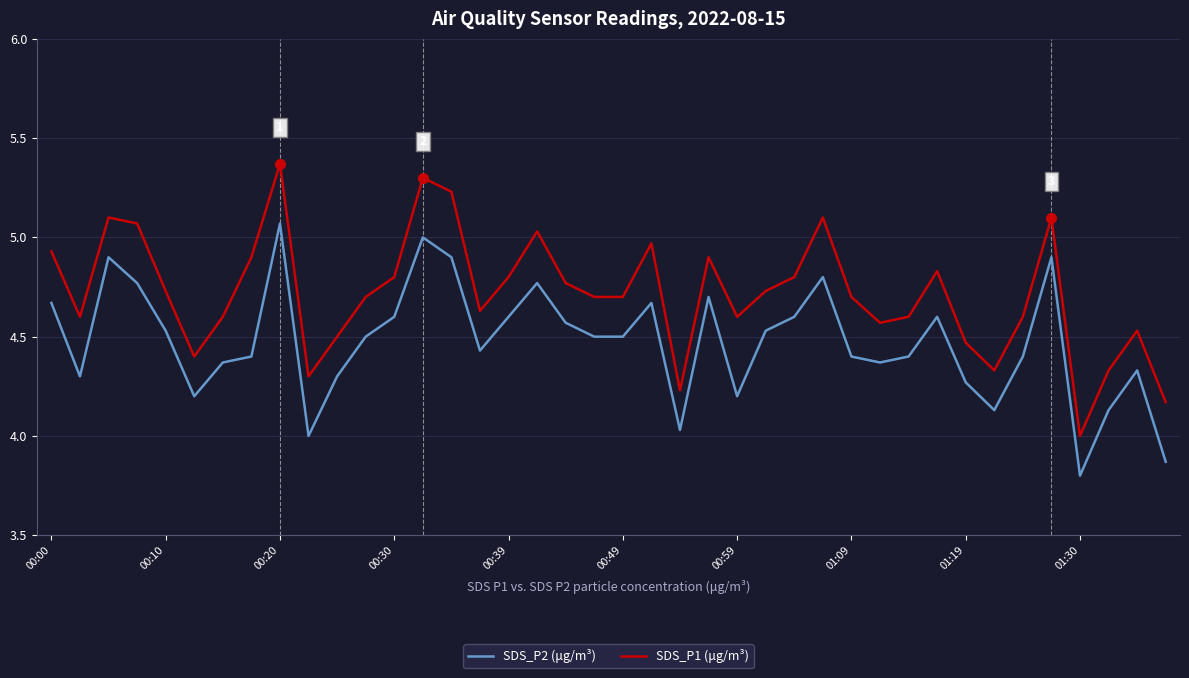

Which series has the largest total across all categories?

SDS_P1 (μg/m³)